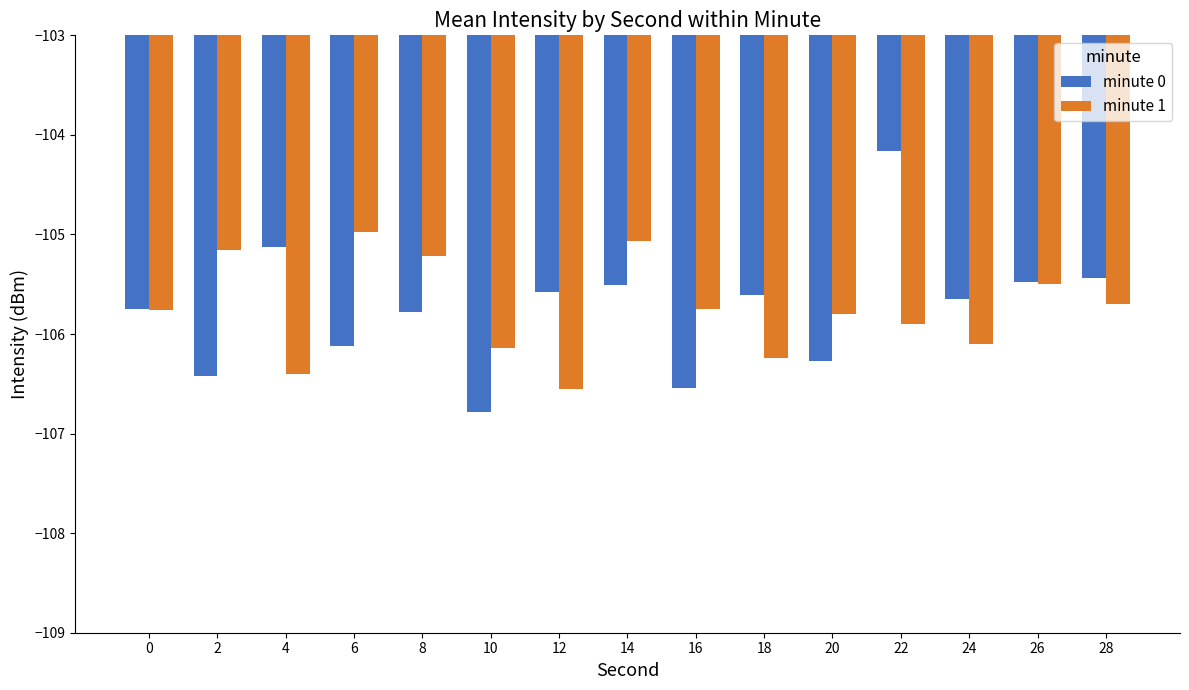

Where does the minute 1 series first go above -105?

6